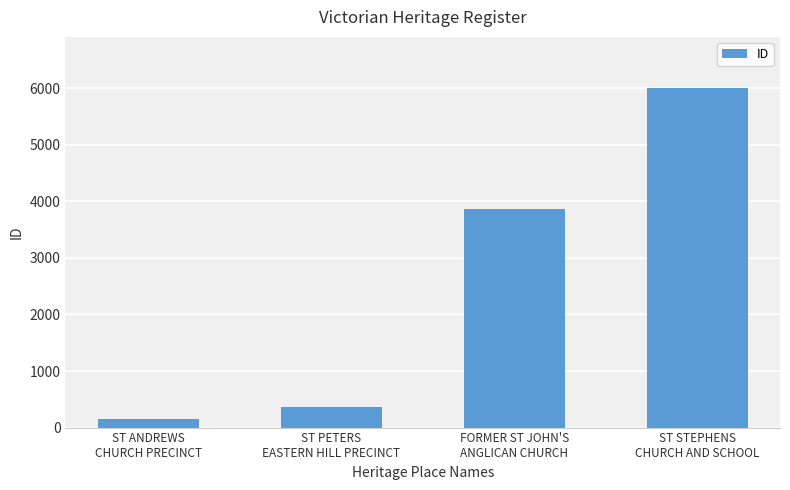

Does the chart contain any negative values?

No